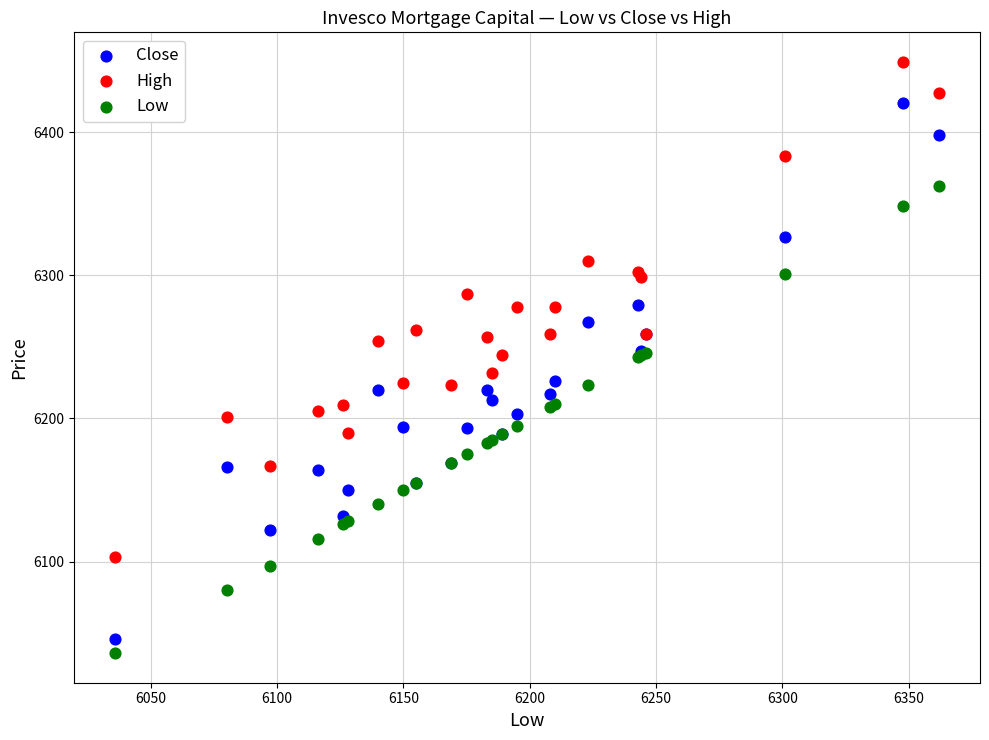

What is the X range (max minus min) for the scatter plot?

326